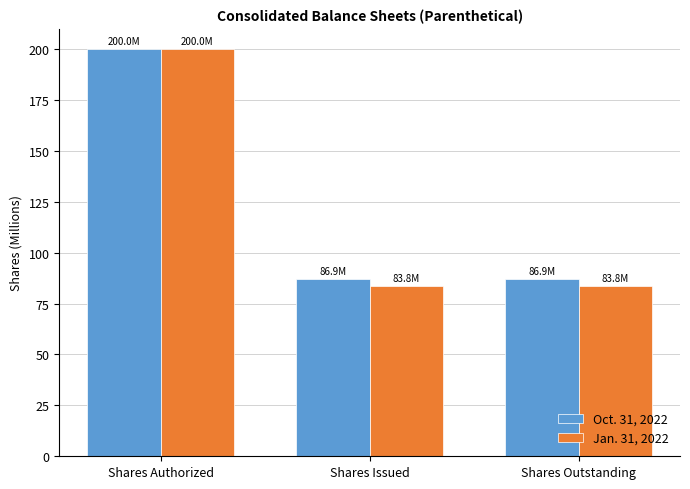

What is the minimum value for Jan. 31, 2022?

83.8